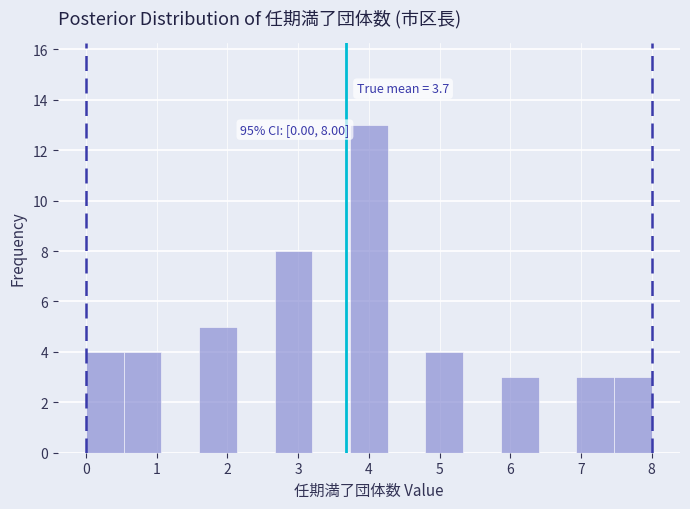

Over which range of the x-axis is the bar tallest?

3.7 to 4.3